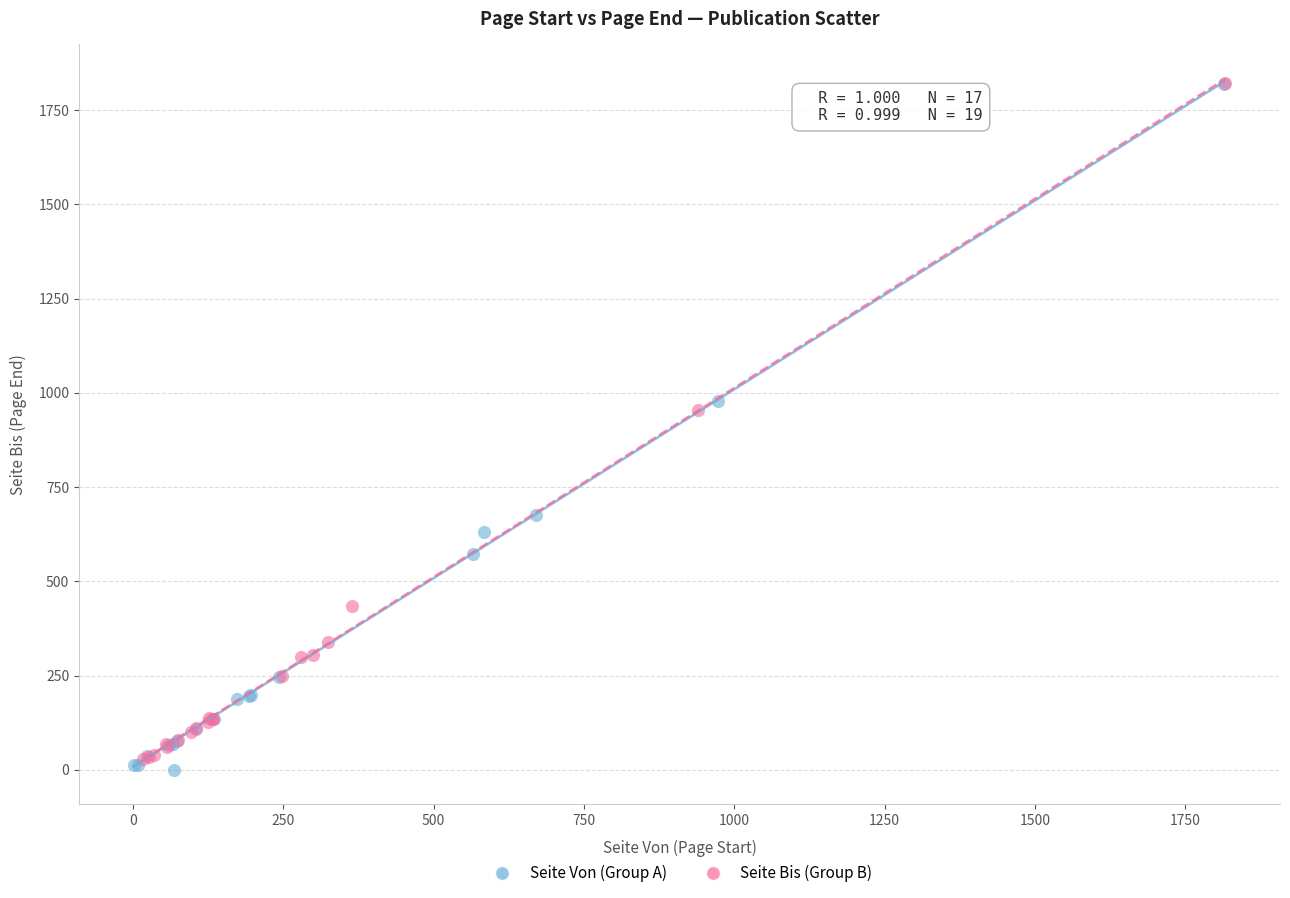

Which series has the largest Y range (max minus min)?

Seite Von (Group A)